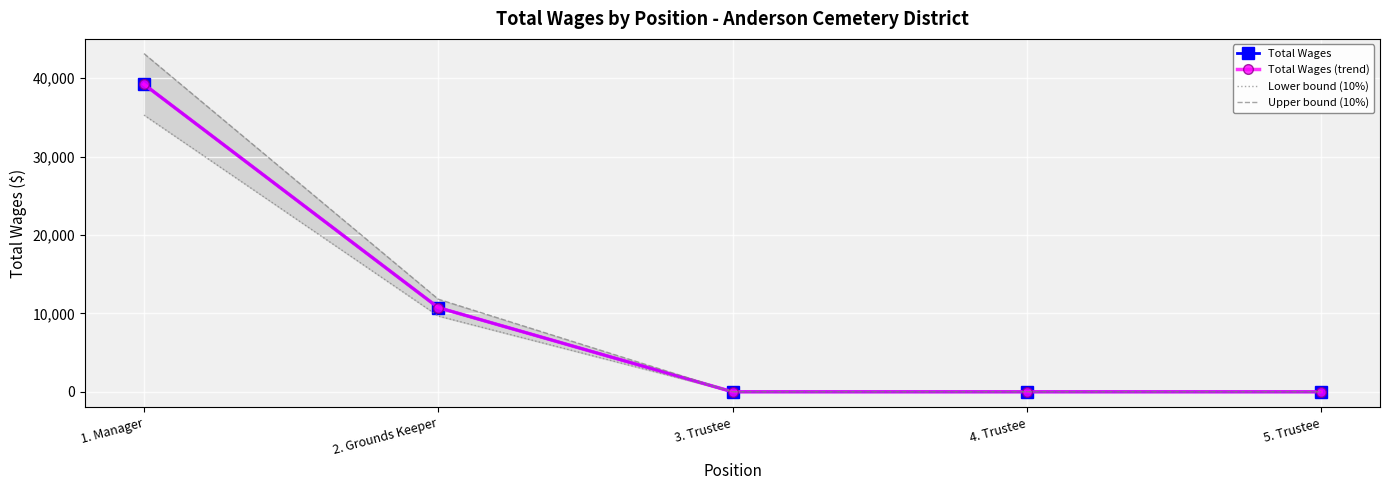

True or false: Lower bound (10%) has a value of 55554.4 at 1. Manager.

False